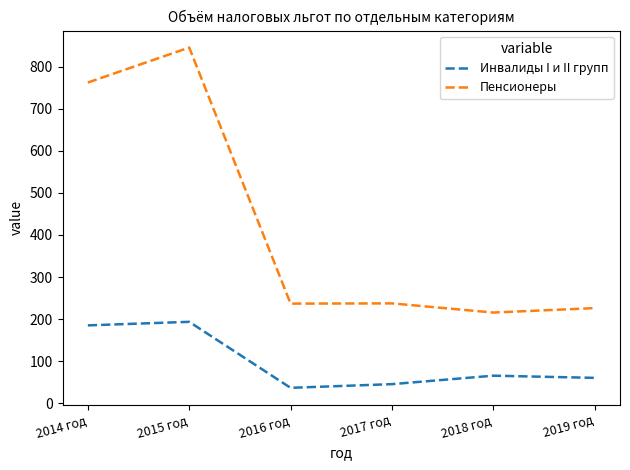

What is the difference between the Инвалиды I и II групп values at 2018 год and 2016 год?

28.9